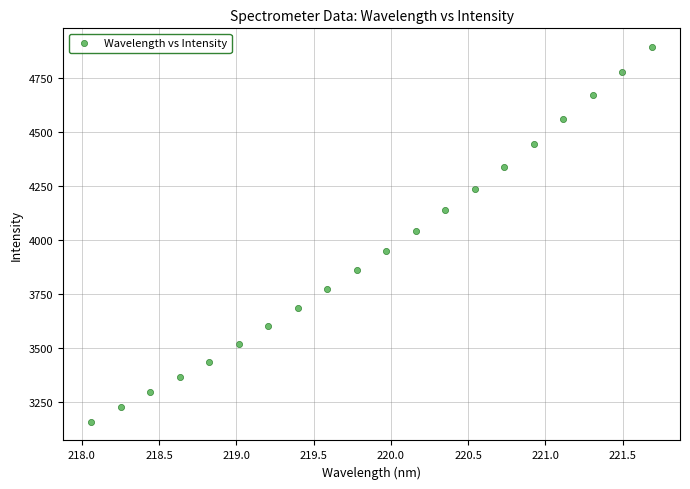

What is the range of X values (max minus min)?

3.6